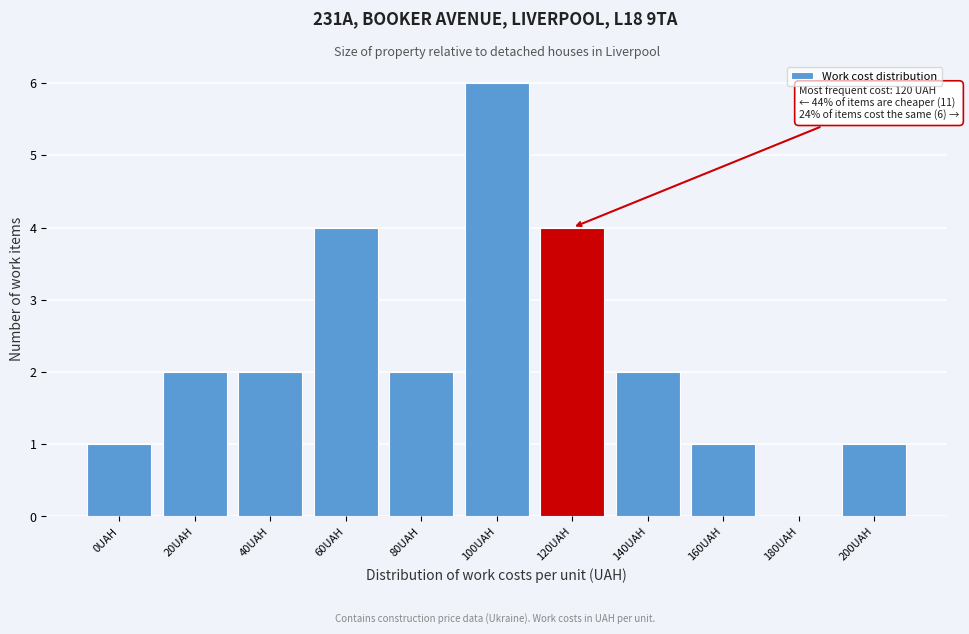

Reading left to right, transcribe all the data shown in this chart.

0UAH=1	20UAH=2	40UAH=2	60UAH=4	80UAH=2	100UAH=6	120UAH=4	140UAH=2	160UAH=1	180UAH=0	200UAH=1